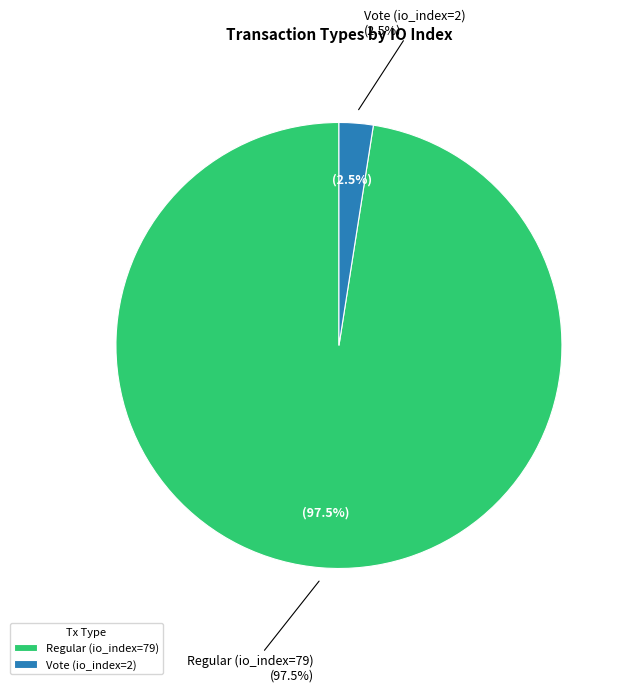

What is the ratio of the value at Regular (io_index=79) to the value at Vote (io_index=2)?

39.5